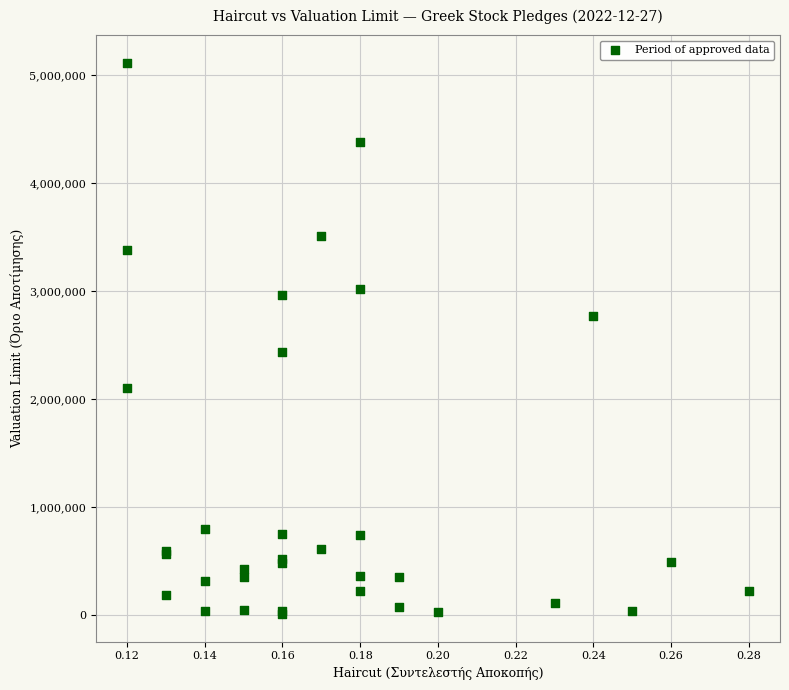

What Y value in the scatter plot is closest to 2558413?

2437072